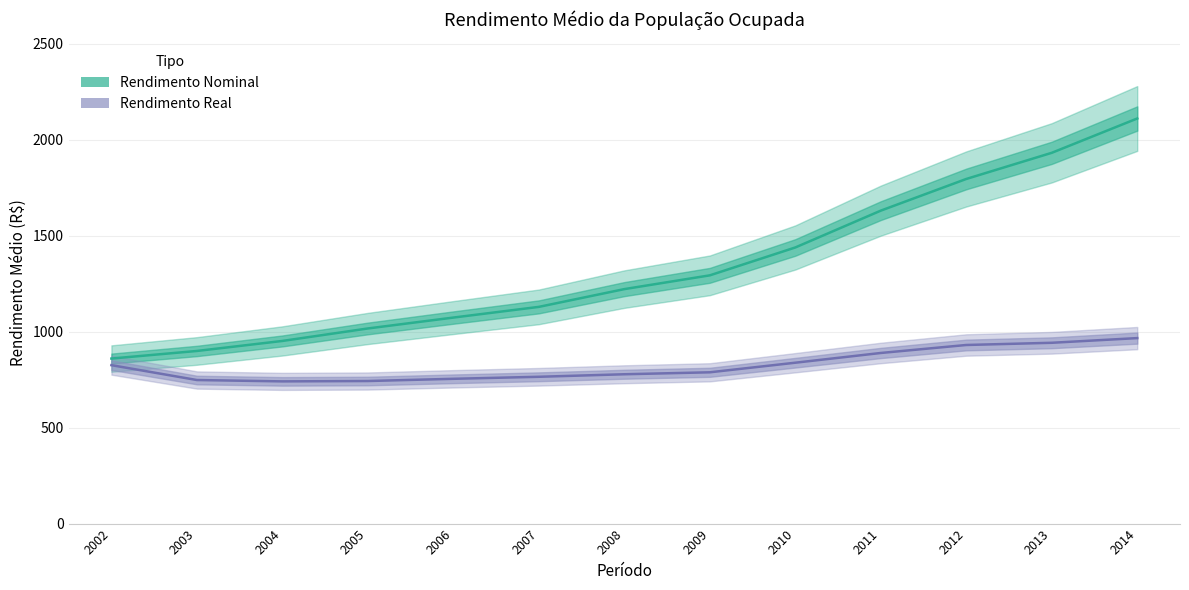

True or false: Rendimento Real has more than 1 interior local peaks.

False